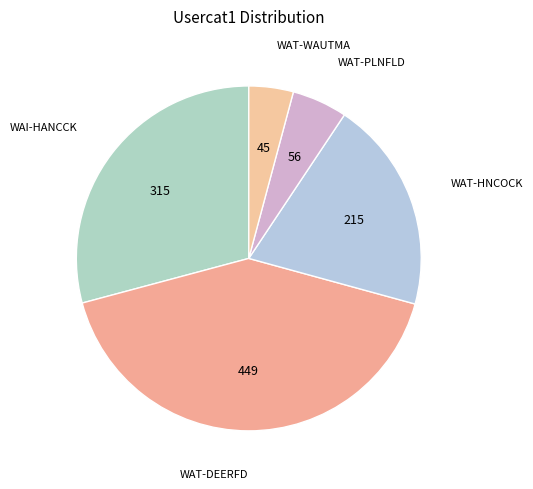

How many slices are in this pie chart?

5